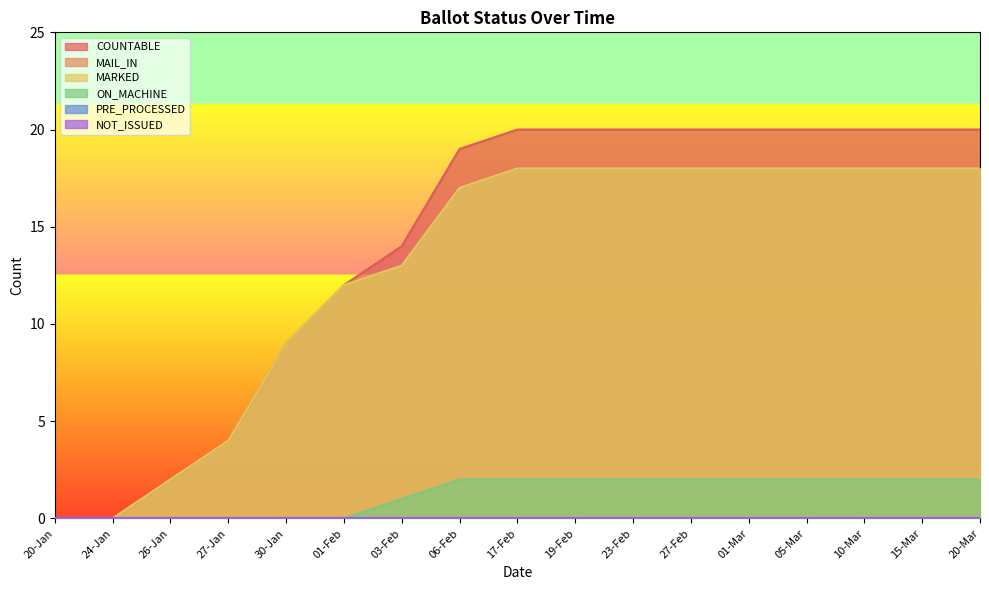

At how many categories does at least one series exceed 11?

12